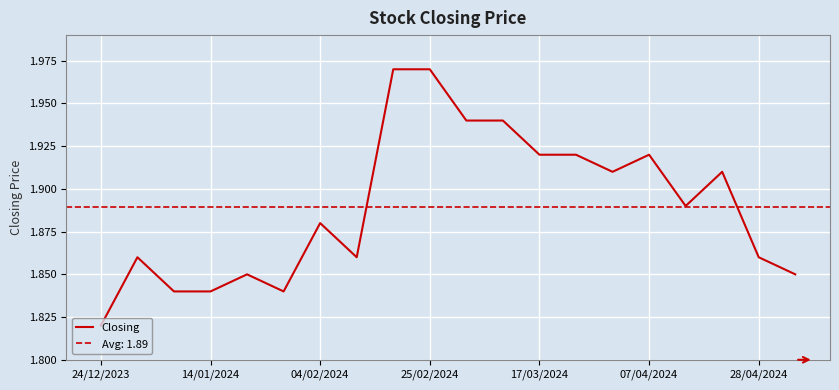

Reading left to right, transcribe all the data shown in this chart.

1.8	1.9	1.8	1.8	1.9	1.8	1.9	1.9	2.0	2.0	1.9	1.9	1.9	1.9	1.9	1.9	1.9	1.9	1.9	1.9